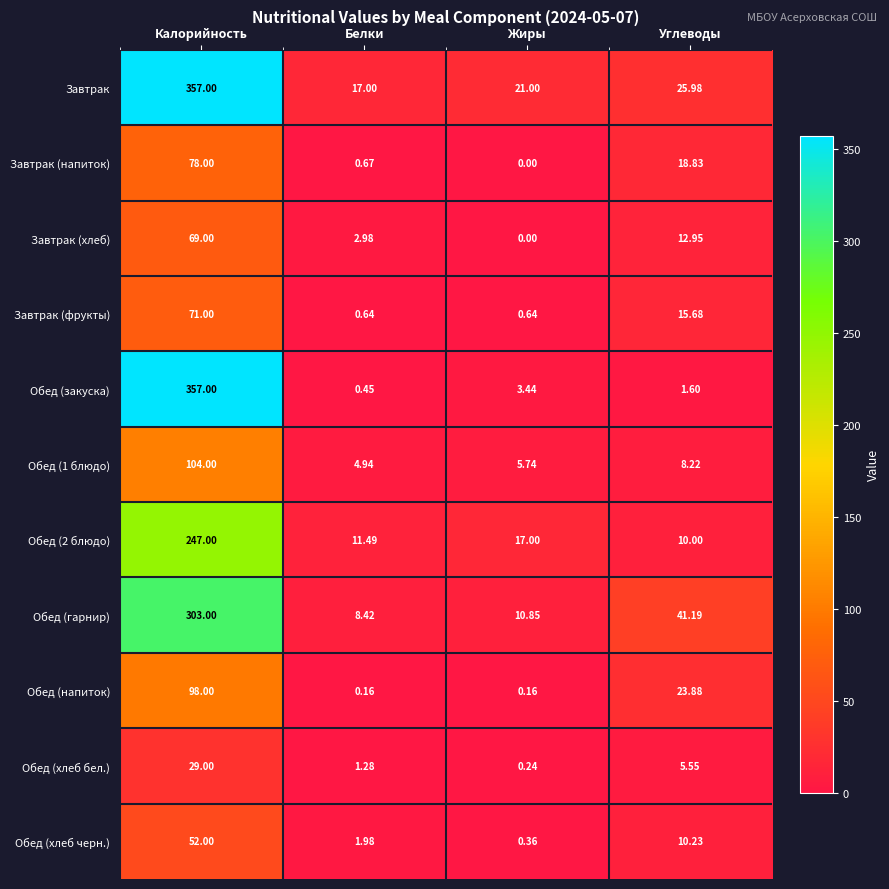

How many distinct data groups are displayed?

11